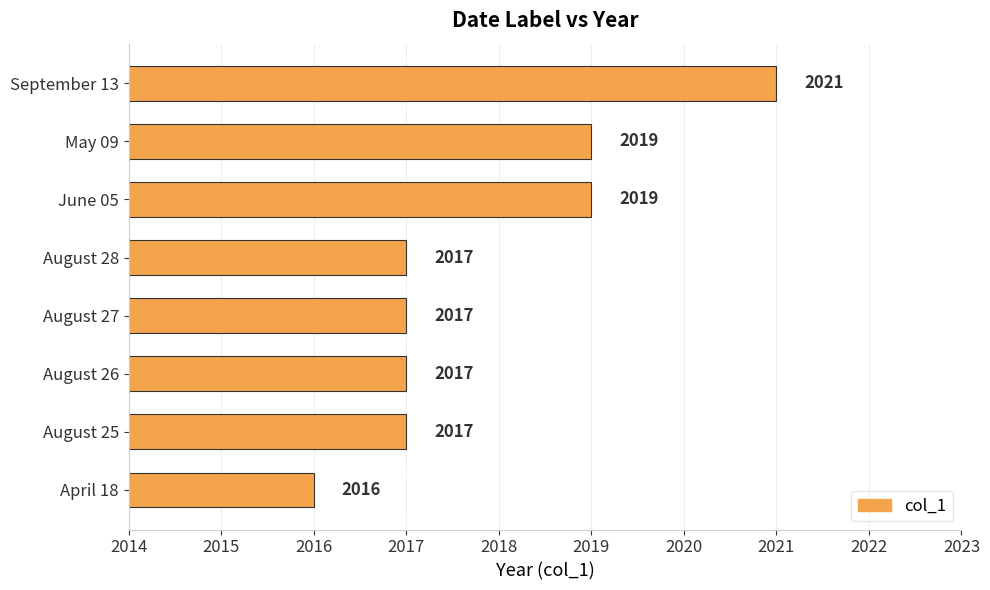

At which category does the chart reach its minimum across all series?

April 18